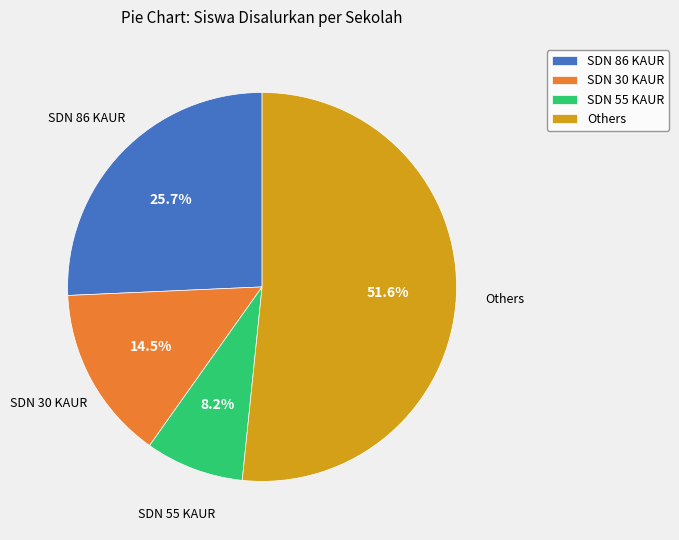

What is the smallest slice in the pie chart?

SDN 55 KAUR